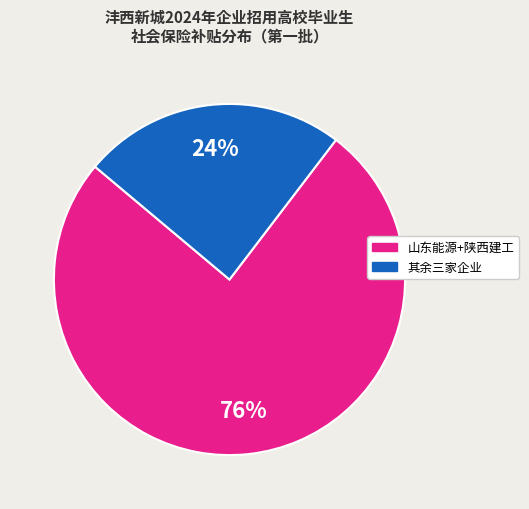

Is there a majority slice in this chart?

Yes